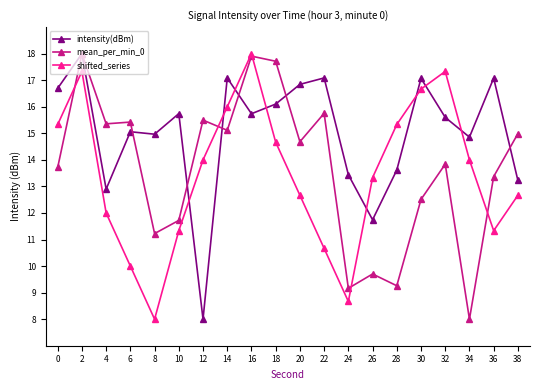

In mean_per_min_0, how many points are higher than both neighbors (excluding endpoints)?

7